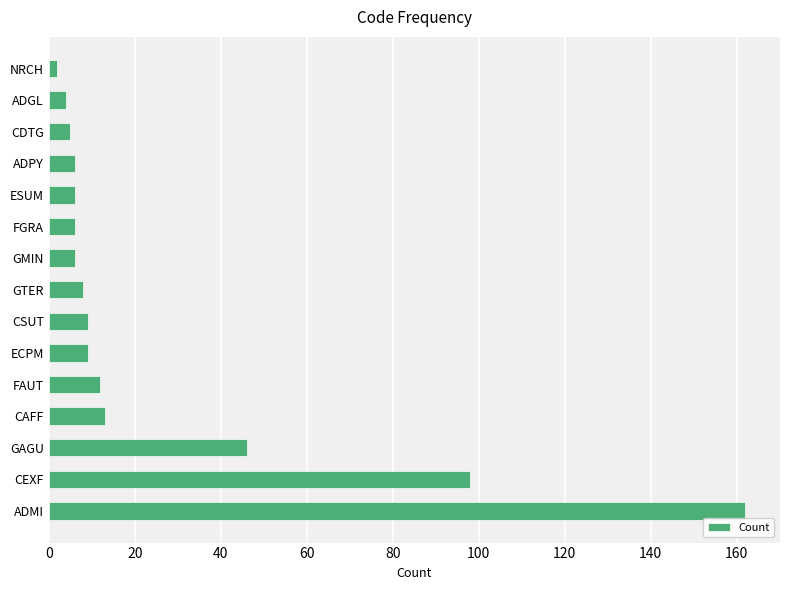

Reading top to bottom, transcribe all the data shown in this chart.

NRCH=2	ADGL=4	CDTG=5	ADPY=6	ESUM=6	FGRA=6	GMIN=6	GTER=8	CSUT=9	ECPM=9	FAUT=12	CAFF=13	GAGU=46	CEXF=98	ADMI=162